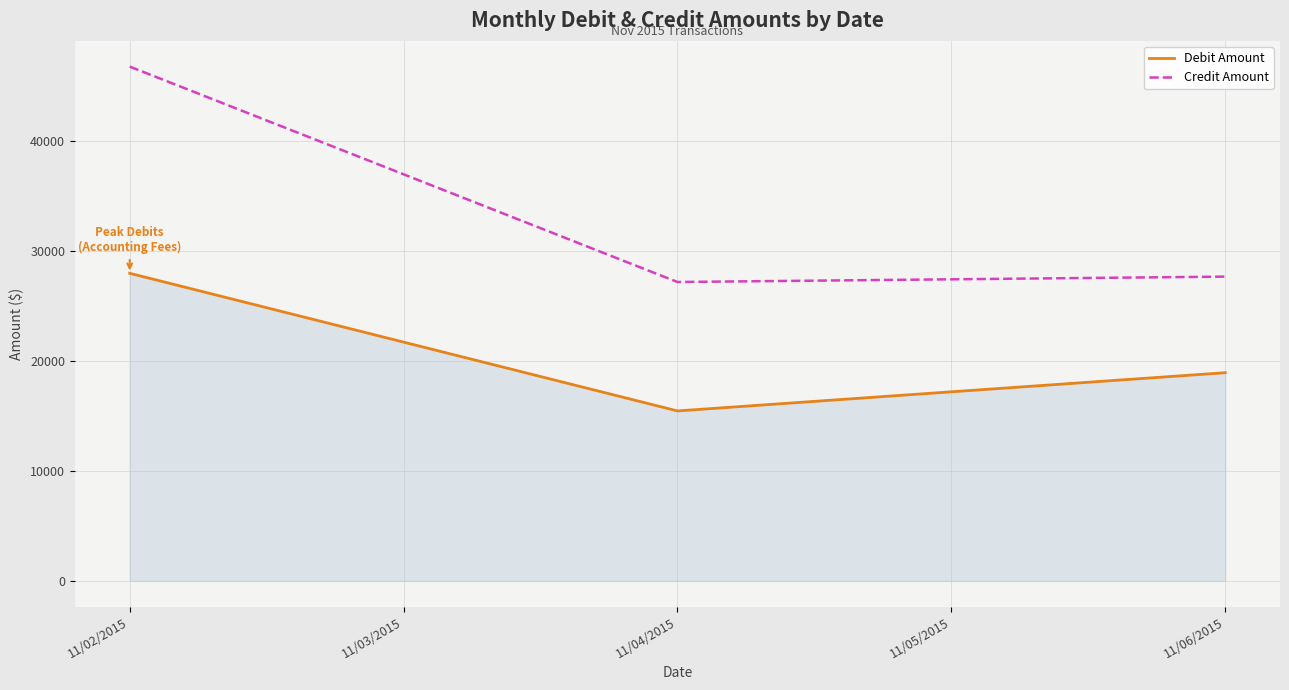

Reading left to right, transcribe all the data shown in this chart.

Debit Amount: 27974.5	15457.5	18934.3
Credit Amount: 46774.4	27183.2	27672.0